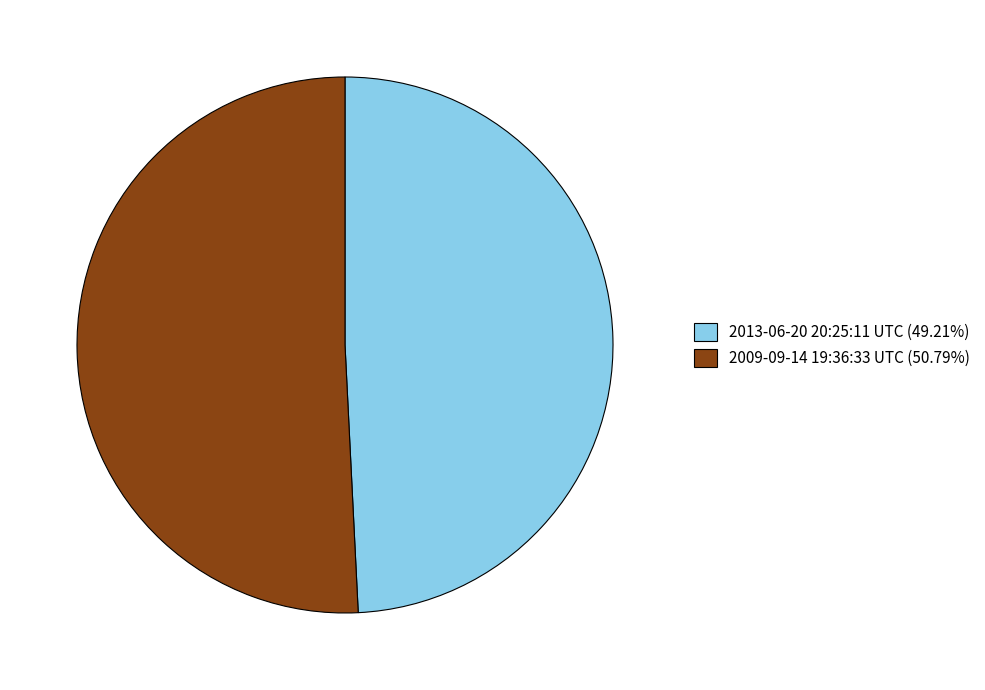

Rank the categories by value from lowest to highest.

2013-06-20 20:25:11 UTC, 2009-09-14 19:36:33 UTC